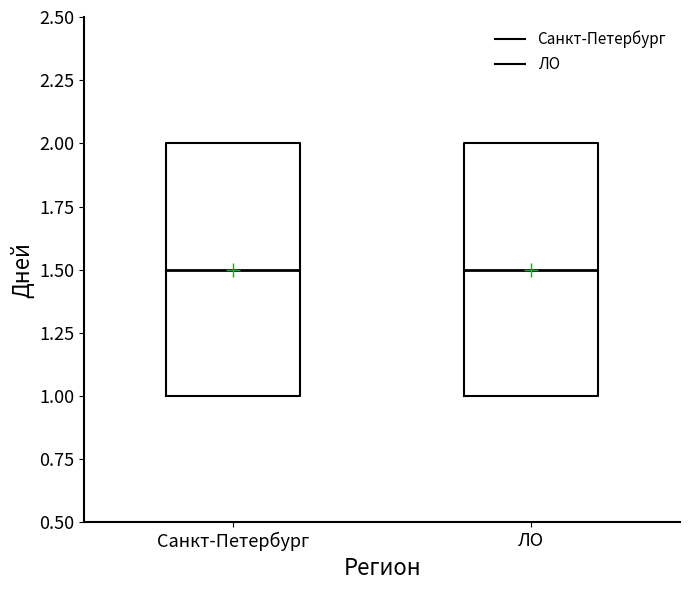

Reading left to right, read every box against the y-axis: the position of its median line, the range the box covers, and the ends of its whiskers. The values are not printed on the chart, so give them approximately, as read against the axis.

Санкт-Петербург: median 1.5, box 1.0 to 2.0, whiskers 1.0 to 2.0
ЛО: median 1.5, box 1.0 to 2.0, whiskers 1.0 to 2.0